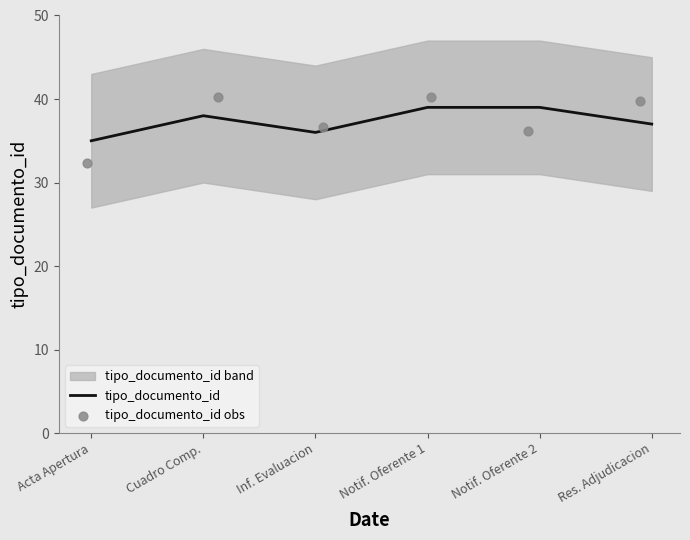

What is the highest value of the tipo_documento_id series?

39